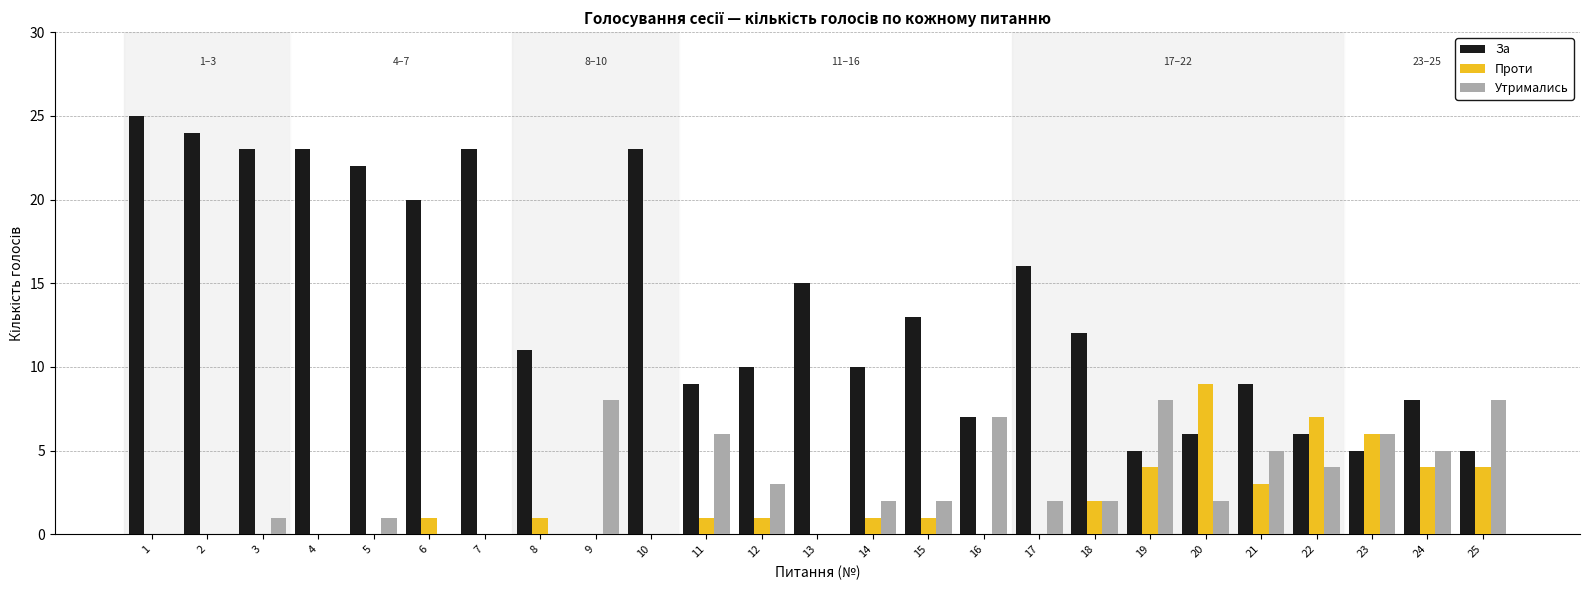

Is it true that Проти equals 1 at 6?

True